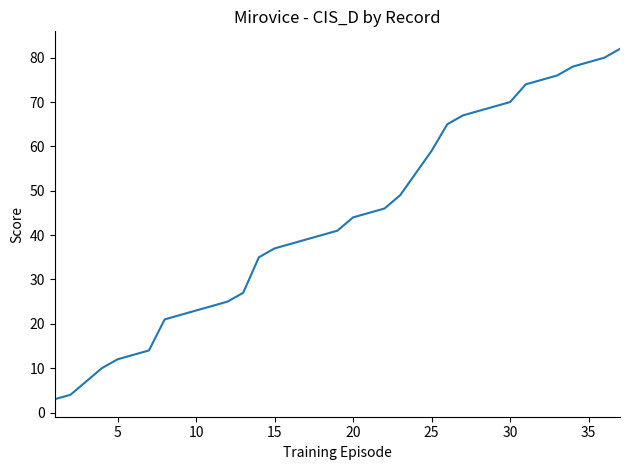

How many lines are shown in the chart?

1